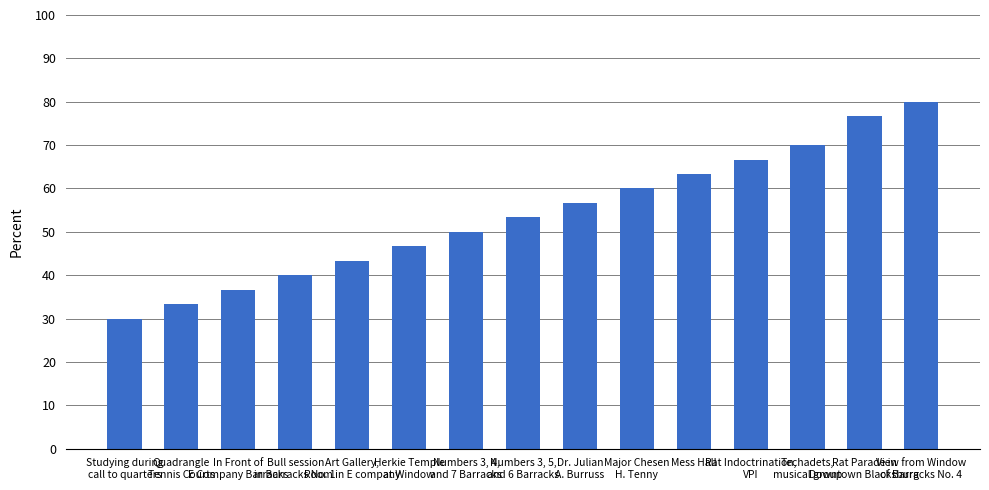

The value at Rat Parade in
Downtown Blacksburg is 118.5. True or false?

False